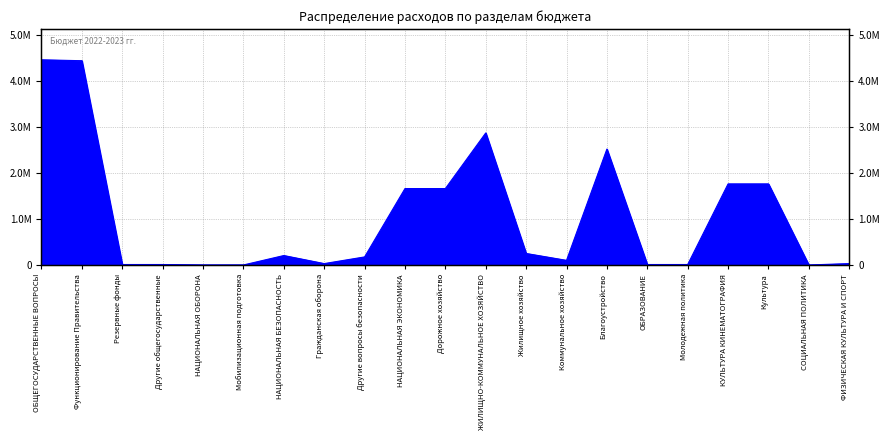

How many lines are shown in the chart?

1